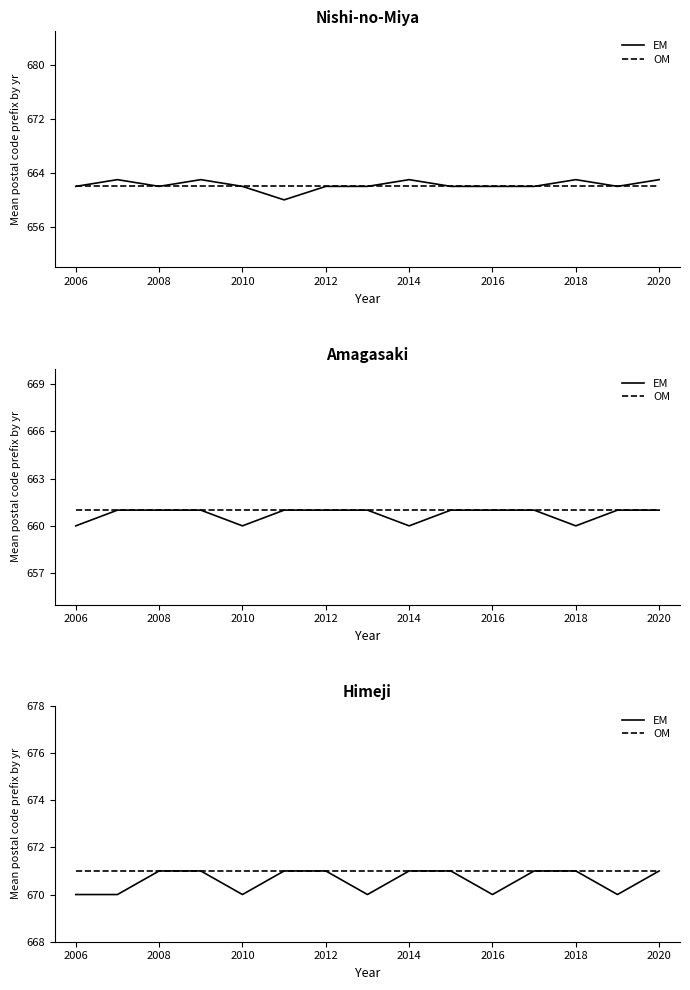

True or false: EM and OM cross at least once.

False